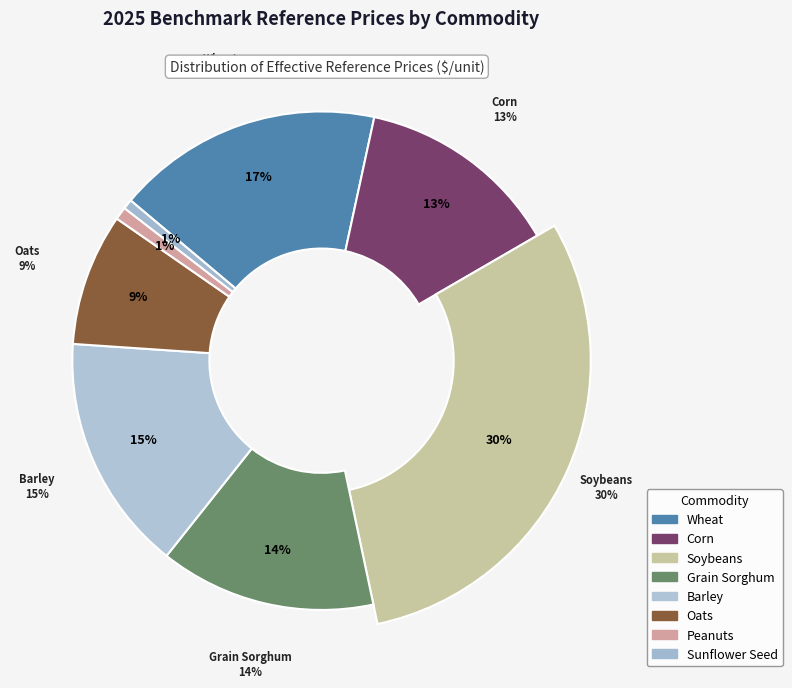

Count the number of slices in the pie.

8